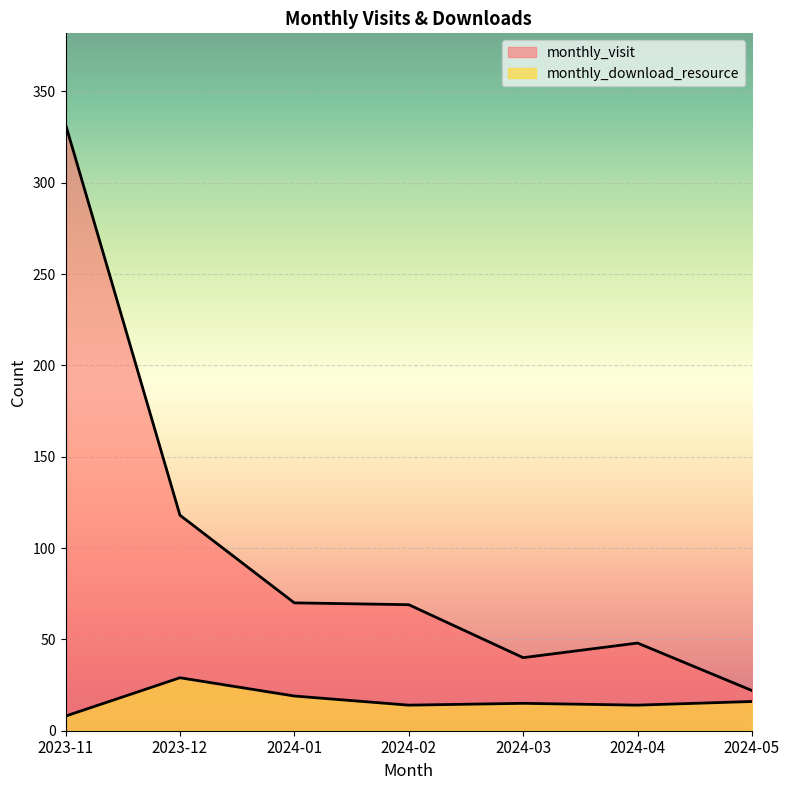

What are all the series names shown in the legend?

monthly_visit, monthly_download_resource